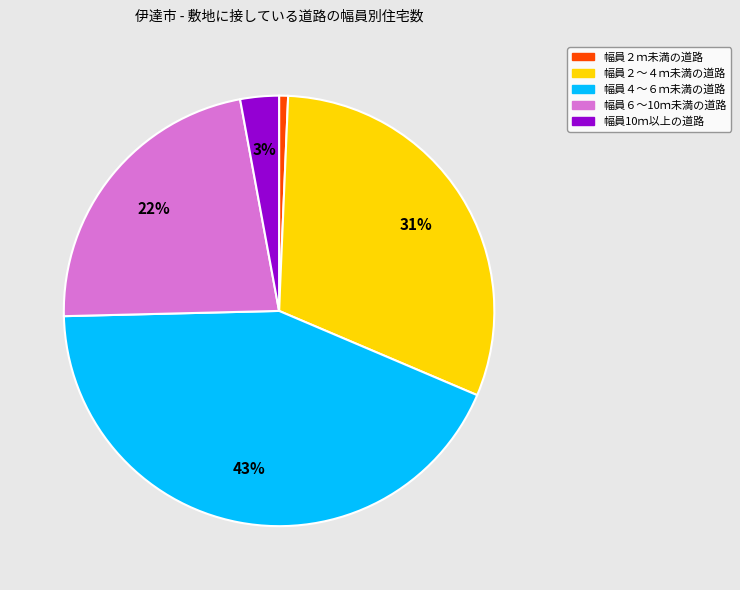

What is the smallest slice in the pie chart?

幅員２ｍ未満の道路